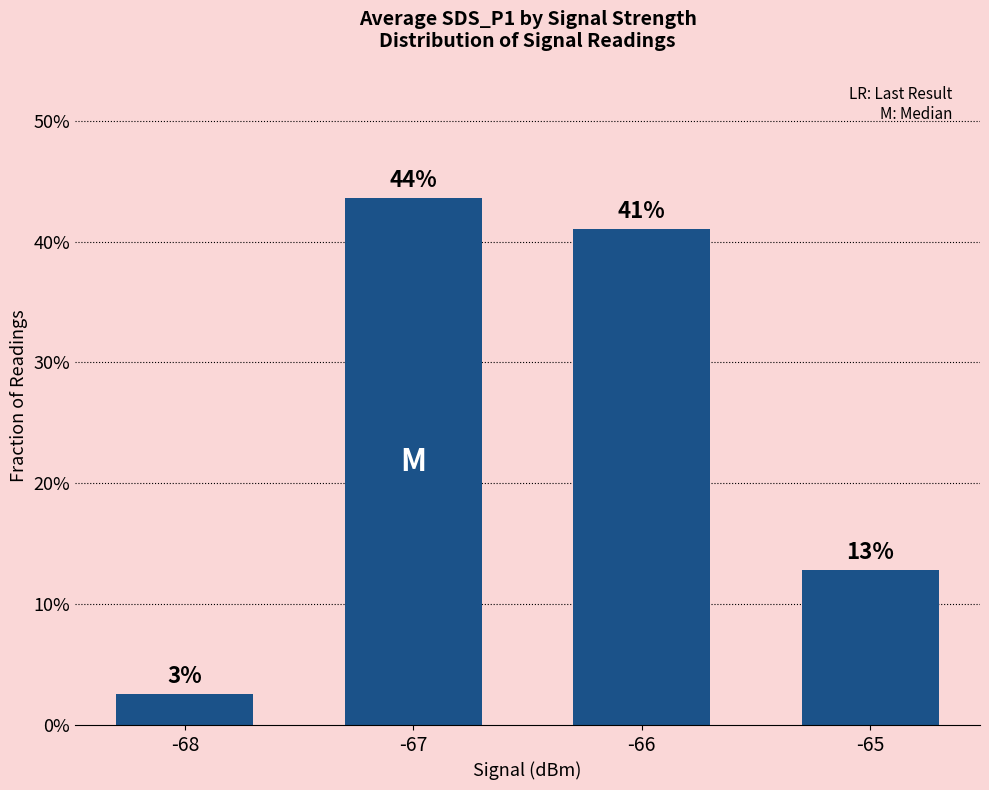

What is the difference between the maximum and minimum values?

0.4